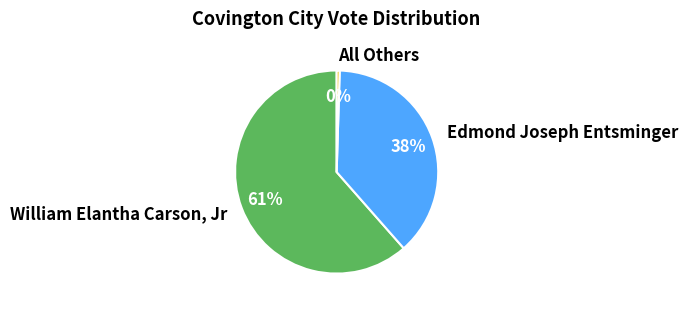

Approximately how many times larger is the value at William Elantha Carson, Jr compared to All Others?

128.5